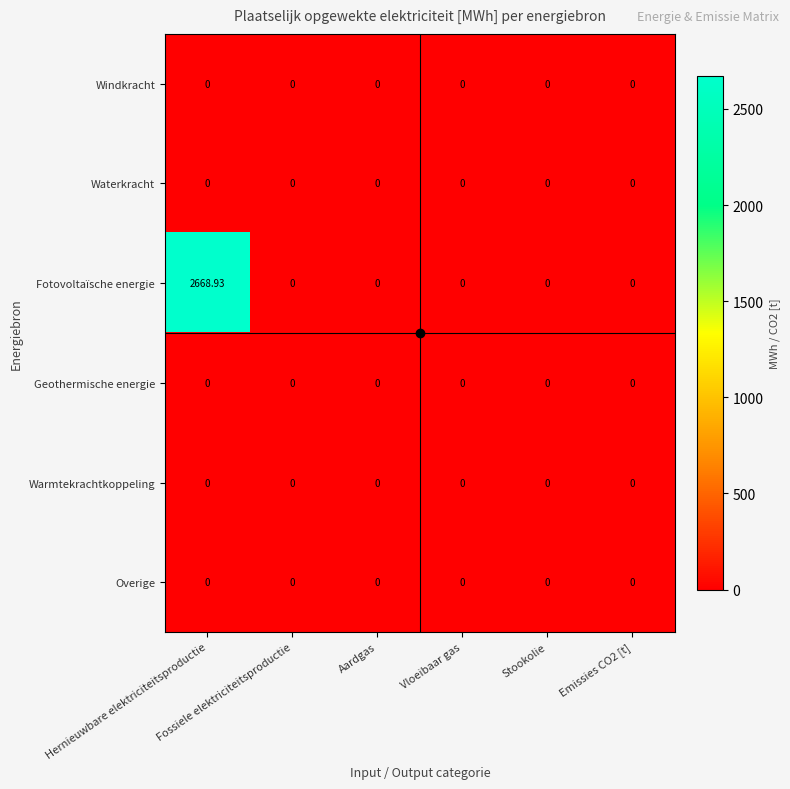

Which series has the widest spread of values?

Fotovoltaïsche energie